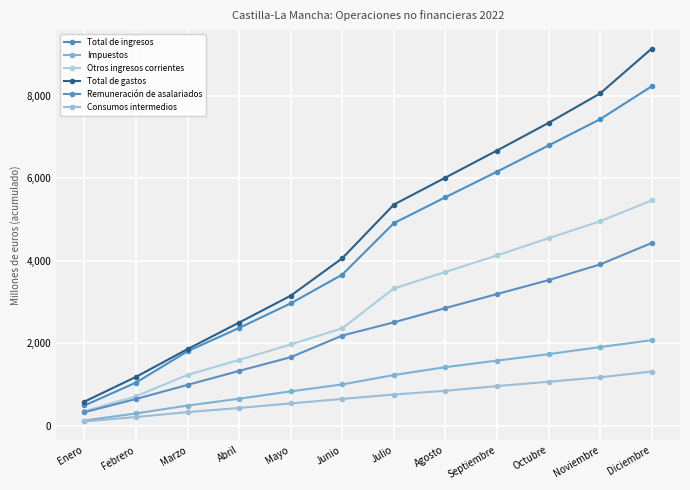

What is the value of the Consumos intermedios point at the 7th from the left?

756